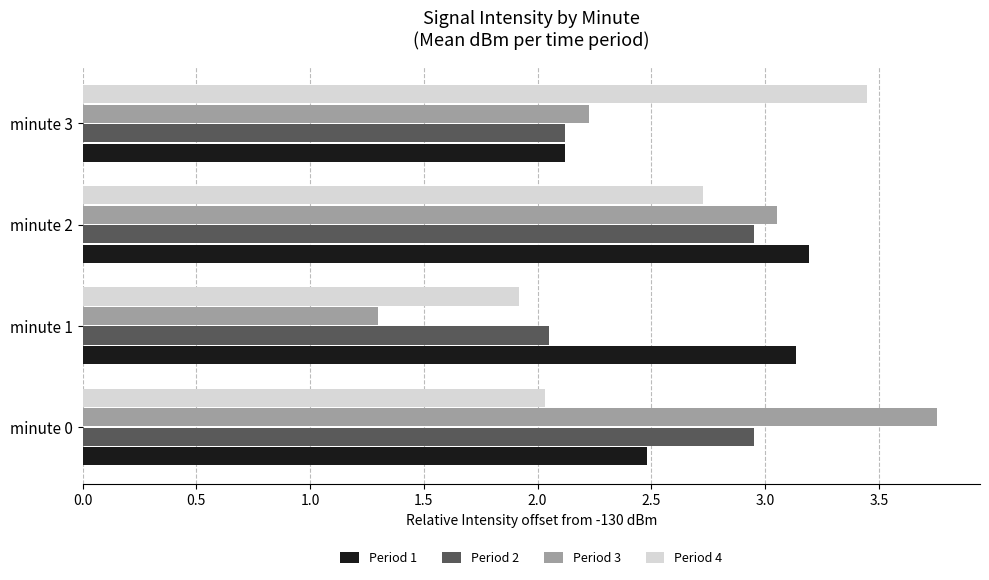

At which category is the sum across all series the highest?

minute 2